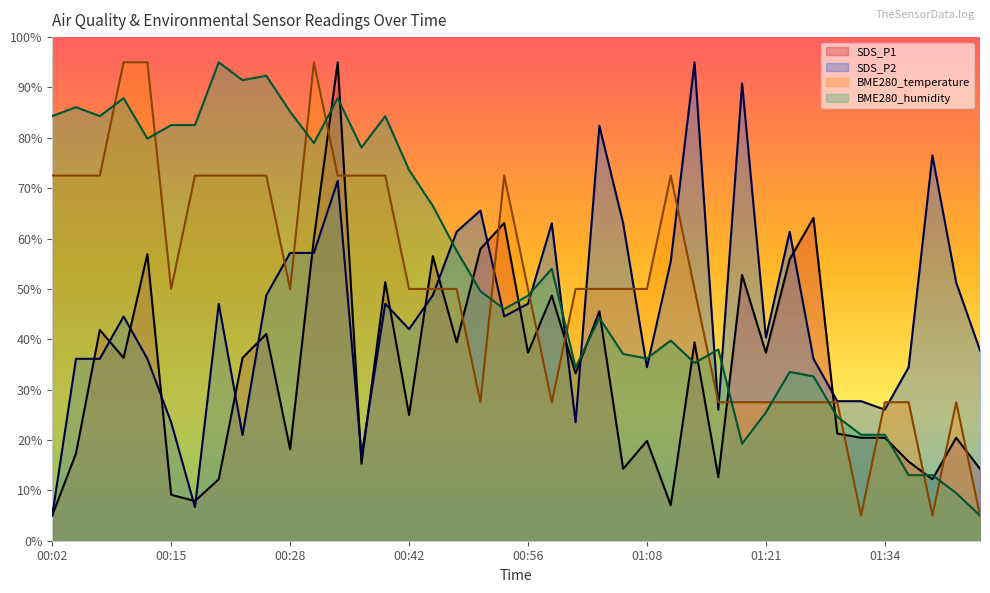

At which category does SDS_P2 reach its first local valley?

00:17